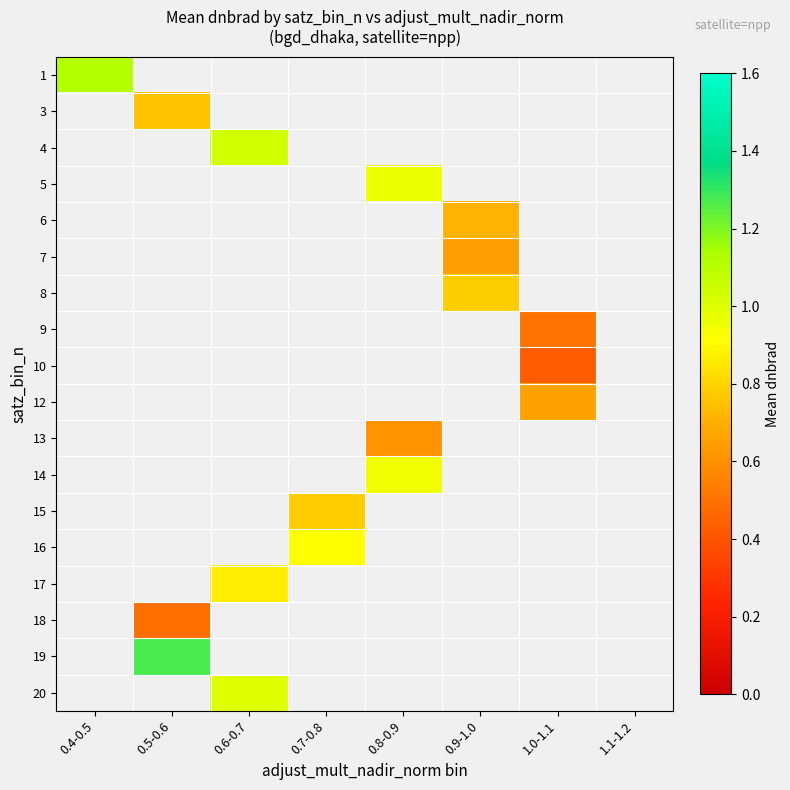

Which category has the highest value in the 1 series?

0.4-0.5